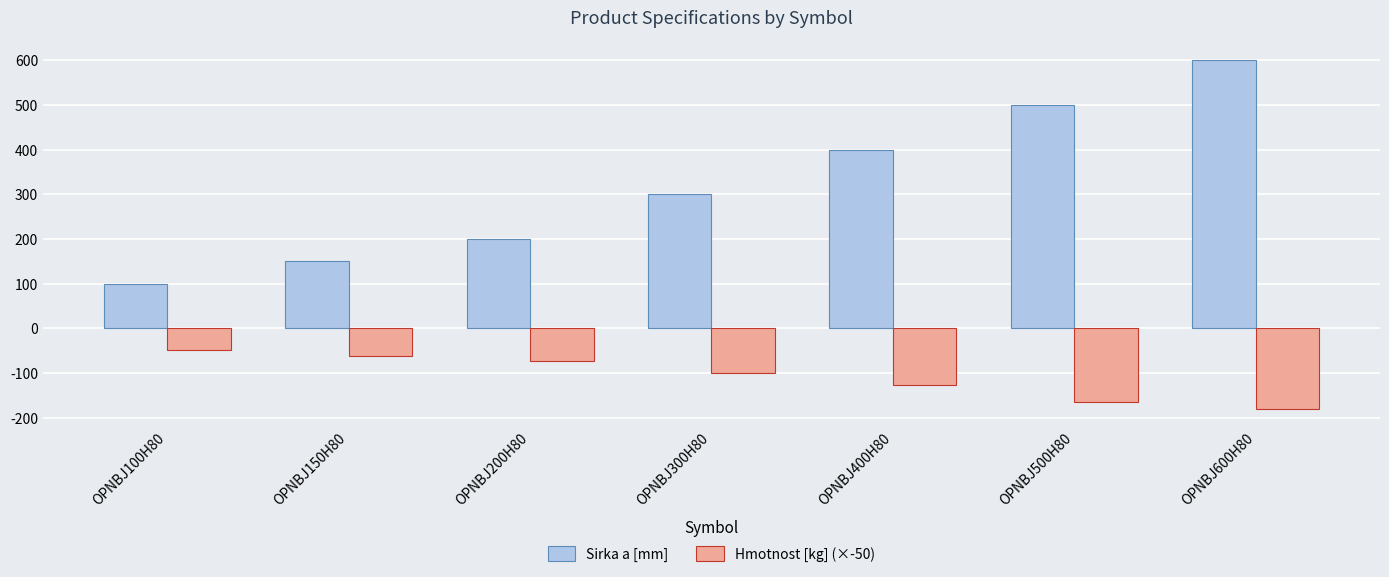

Does the chart contain any negative values?

Yes